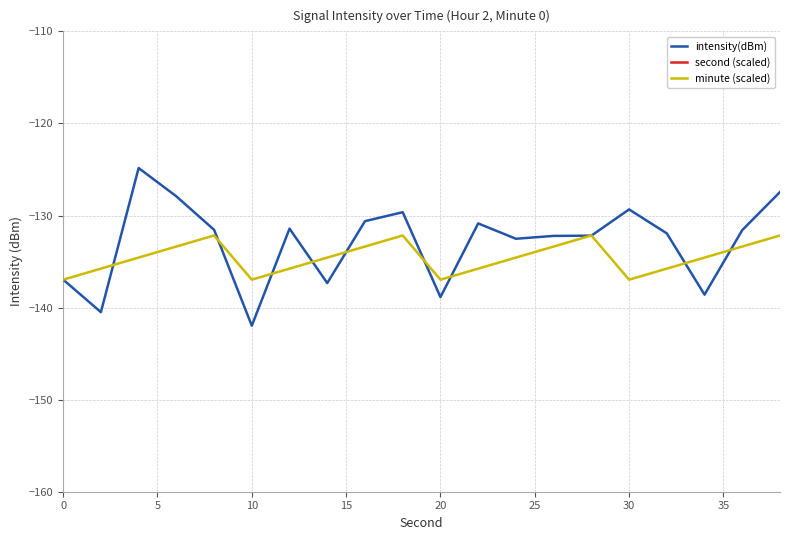

How many data points in second (scaled) are less than -261?

11